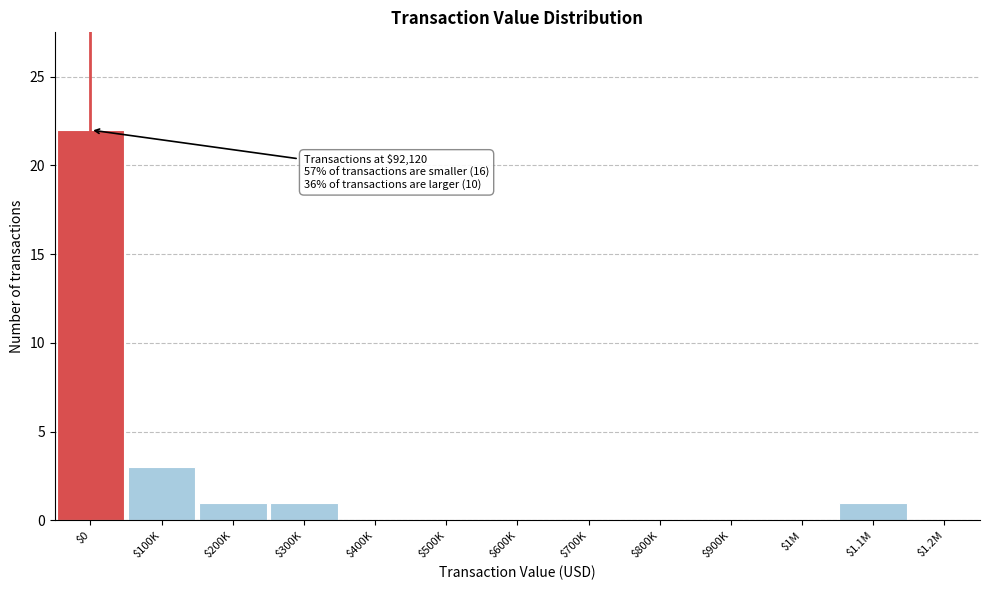

Where is the data nearest to the value 11?

$100K